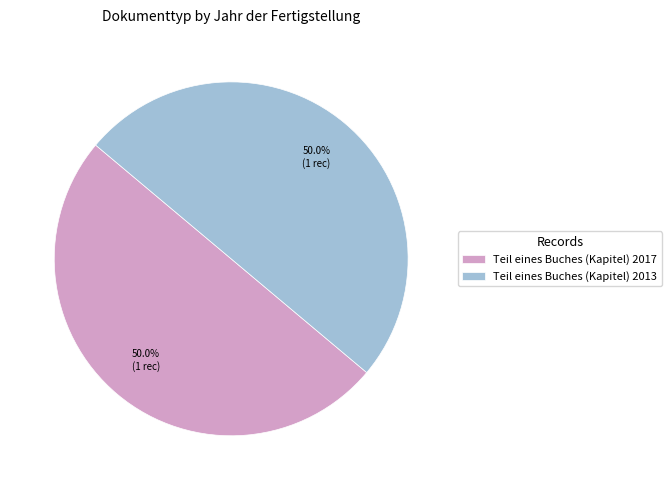

What percentage do Teil eines Buches (Kapitel) 2017 and Teil eines Buches (Kapitel) 2013 together represent?

100.0%